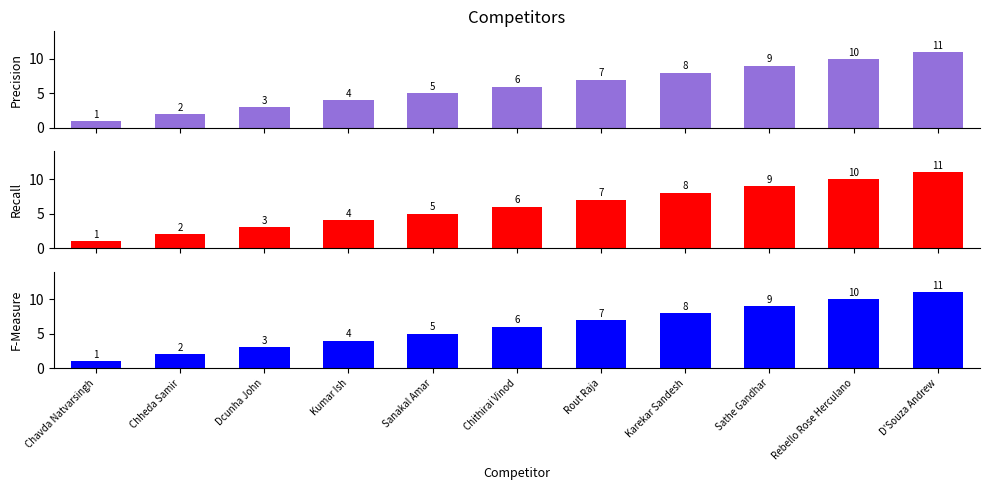

Rank the categories by value from lowest to highest.

Chavda Natvarsingh, Chheda Samir, Dcunha John, Kumar Ish, Sanakal Amar, Chithirai Vinod, Rout Raja, Karekar Sandesh, Sathe Gandhar, Rebello Rose Herculano, D'Souza Andrew